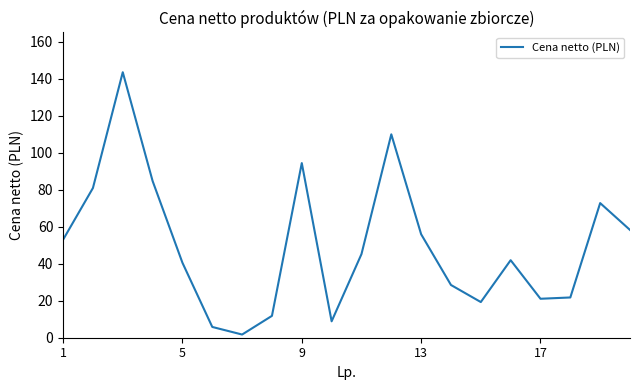

Reading left to right, list all the values displayed in this chart.

53.0	80.9	143.4	84.7	40.5	5.8	1.7	11.8	94.4	8.9	45.2	109.9	55.9	28.5	19.3	41.9	21.1	21.8	72.7	58.2